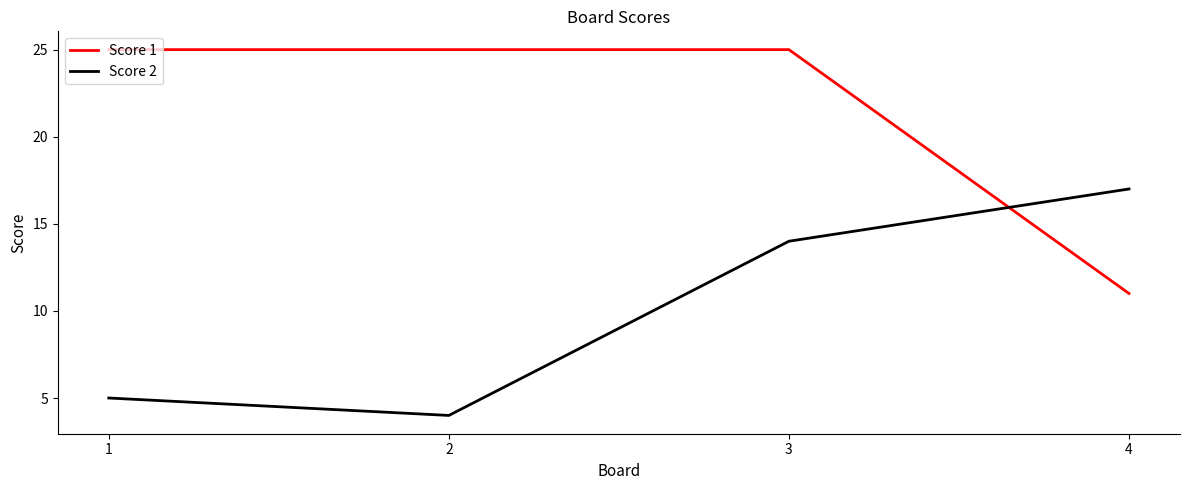

What is the minimum value for Score 2?

4